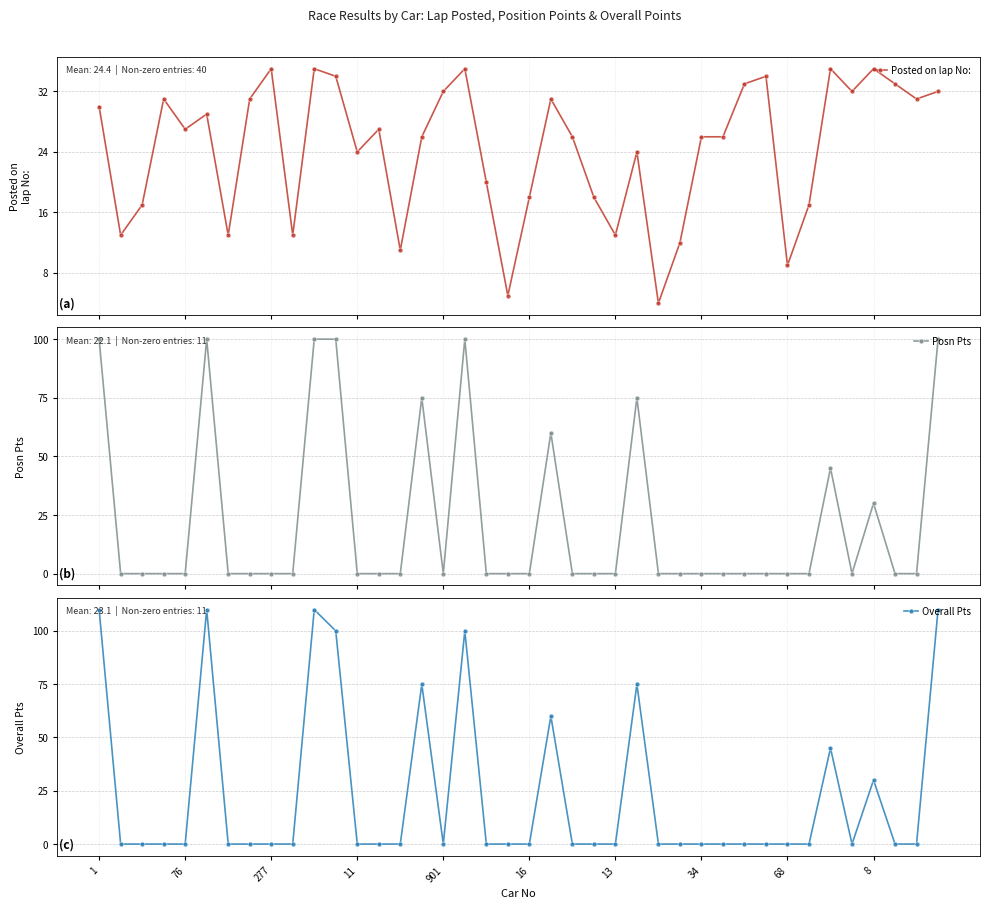

At 33, list the series in order from largest to smallest.

Posted on lap No:, Posn Pts, Overall Pts